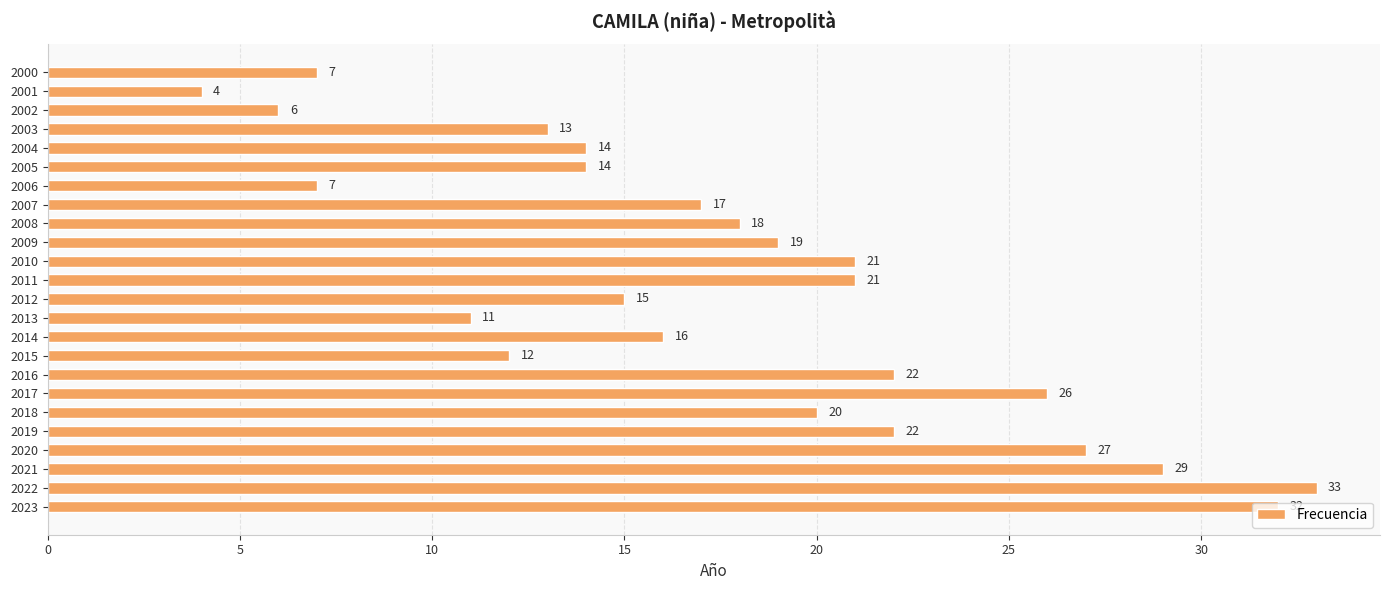

How many bars are there in total?

24